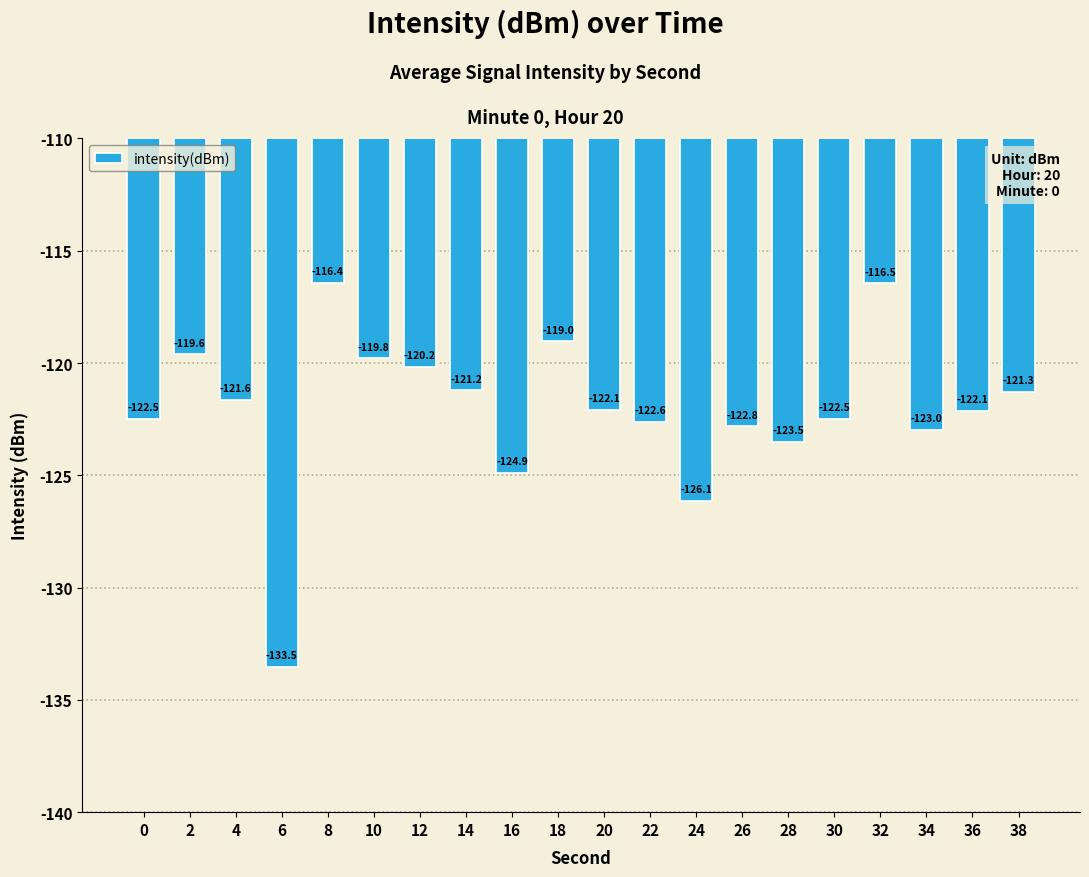

Which has a higher value, 8 or 20?

8